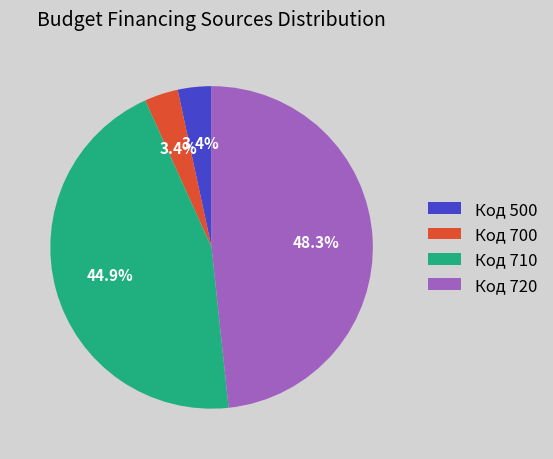

Which has a higher value, Код 710 or Код 700?

Код 710